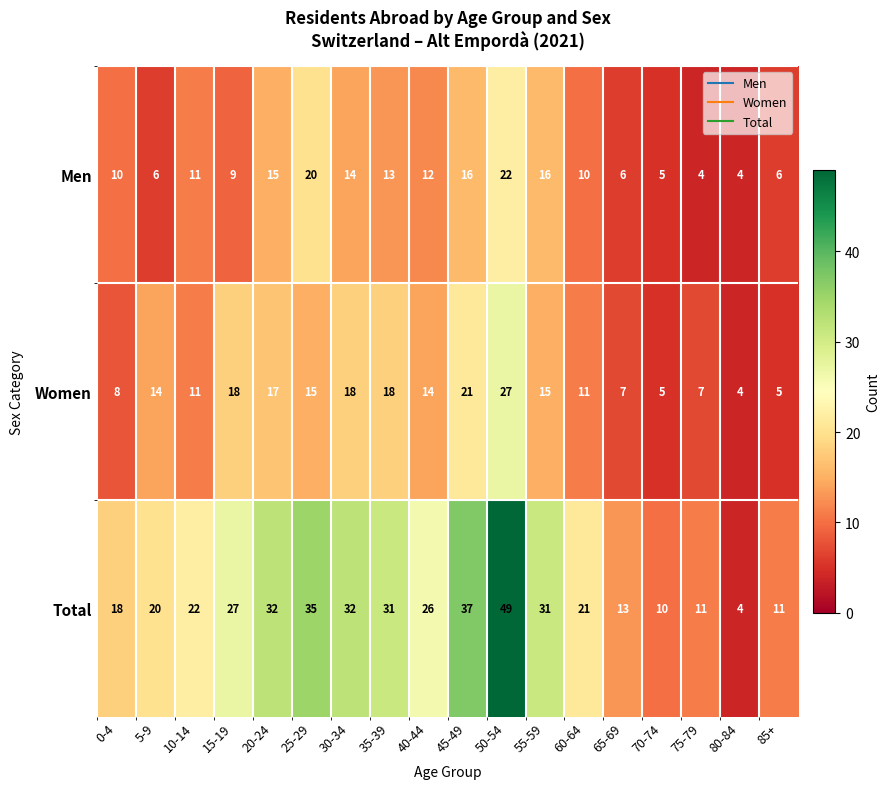

What is the total value across all series at 75-79?

22